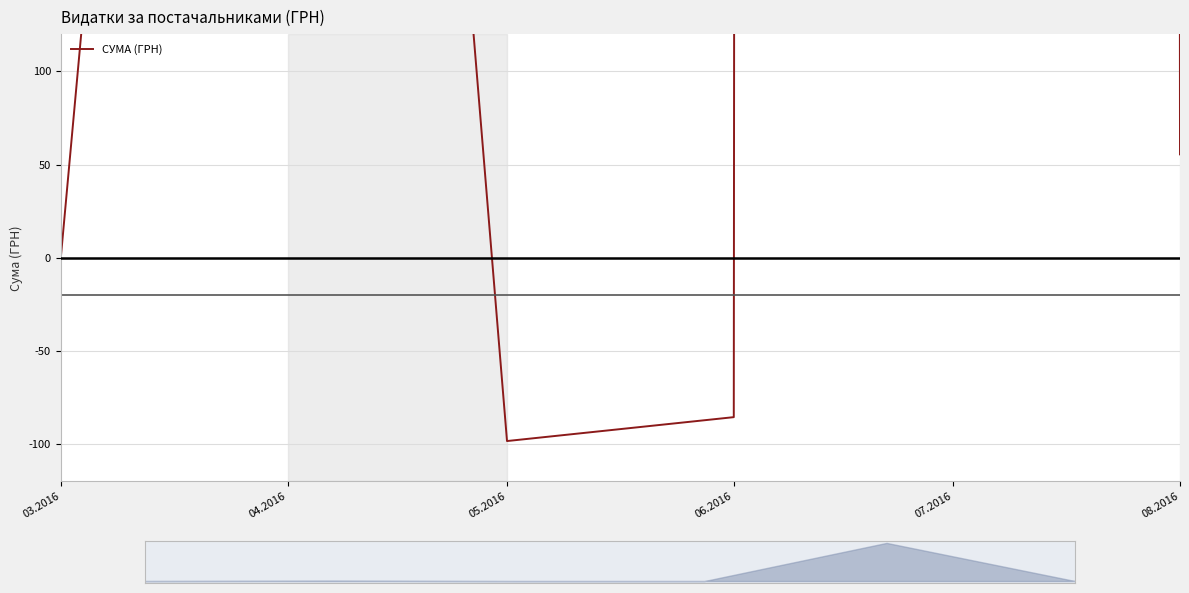

True or false: the data has more than 2 interior local peaks.

False